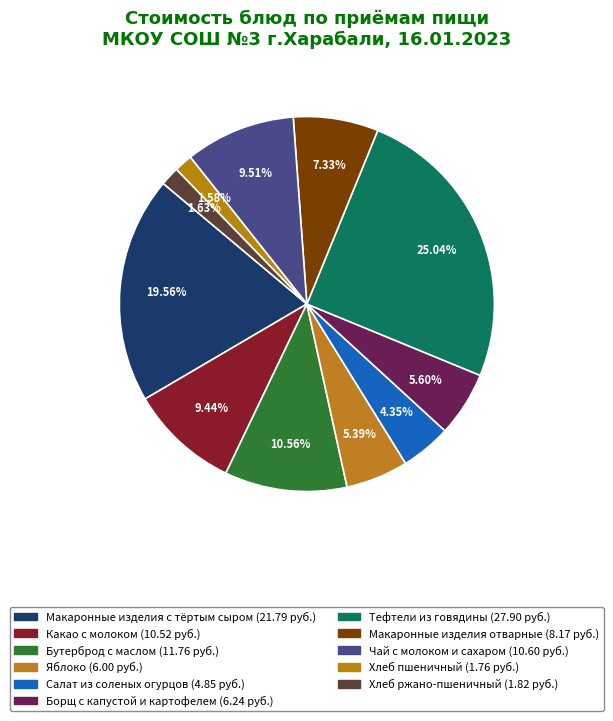

Is there any slice that represents more than half of the pie?

No